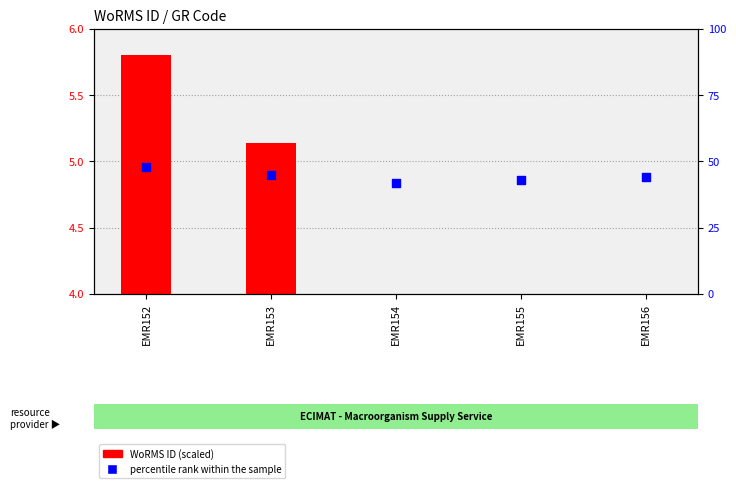

At which category is the sum across all series the highest?

EMR152